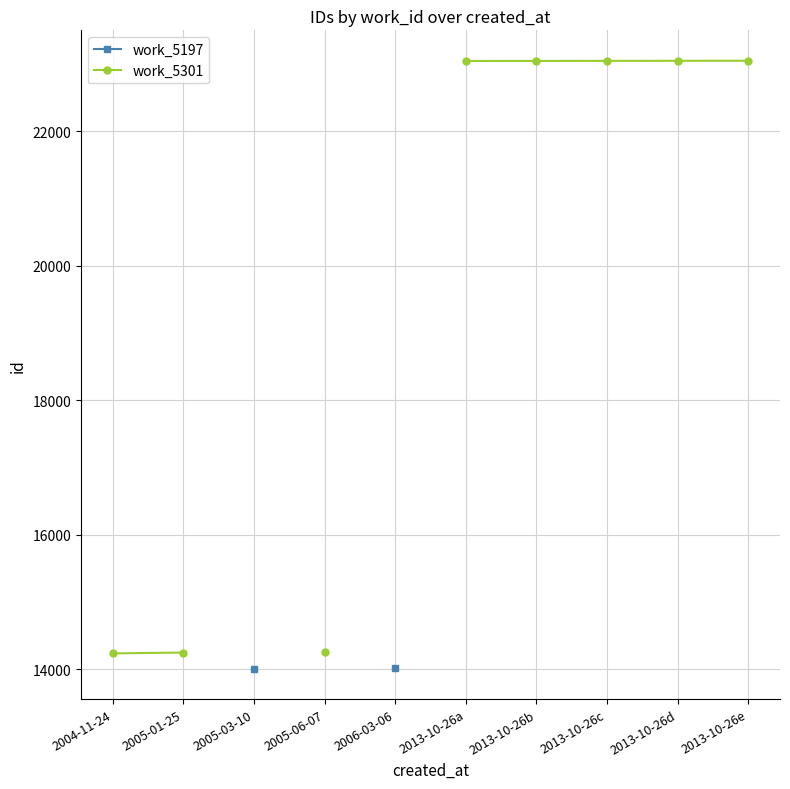

Which has a higher value, 2013-10-26b or 2013-10-26e?

2013-10-26e